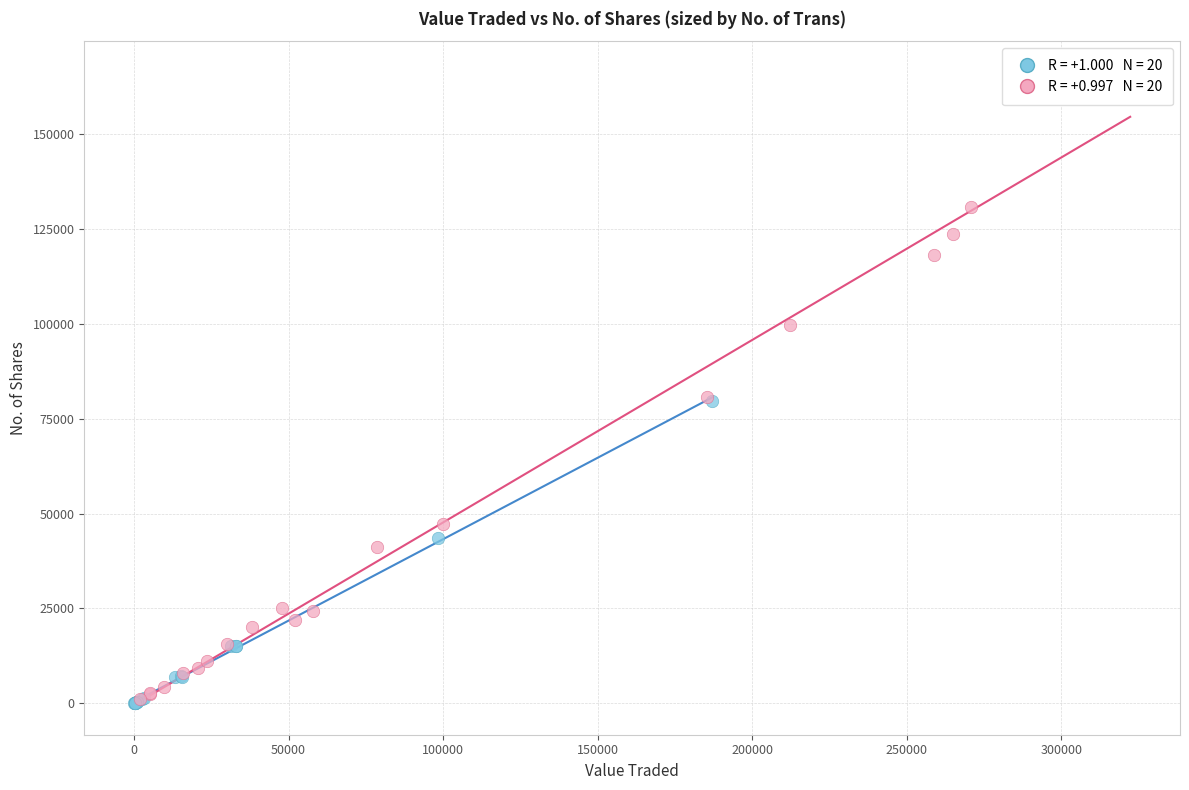

Which series has the widest spread of Y values?

High No. of Trans